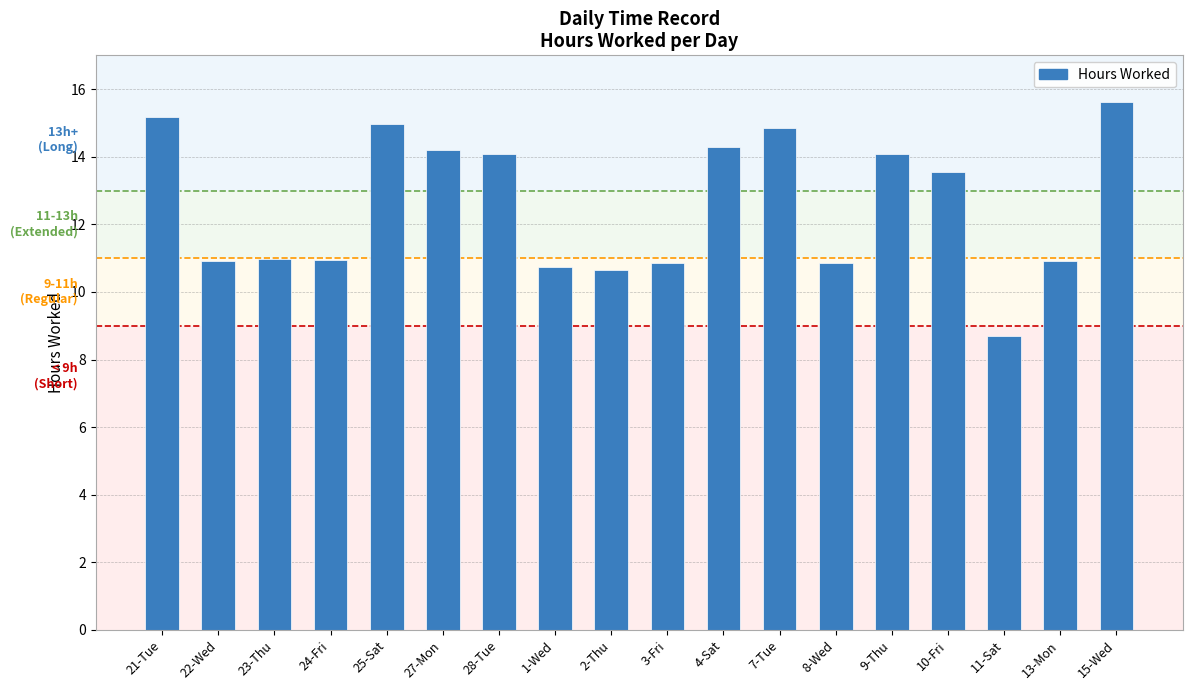

What position from the right is 7-Tue?

7